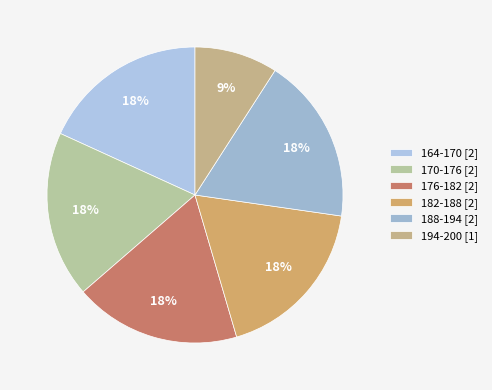

Count the number of slices in the pie.

6